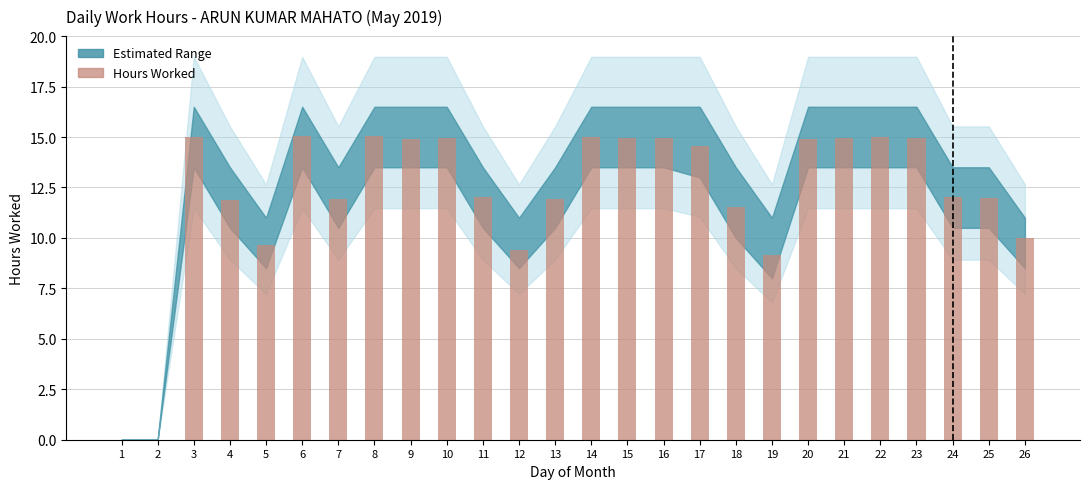

Where does the data first go above 14?

3